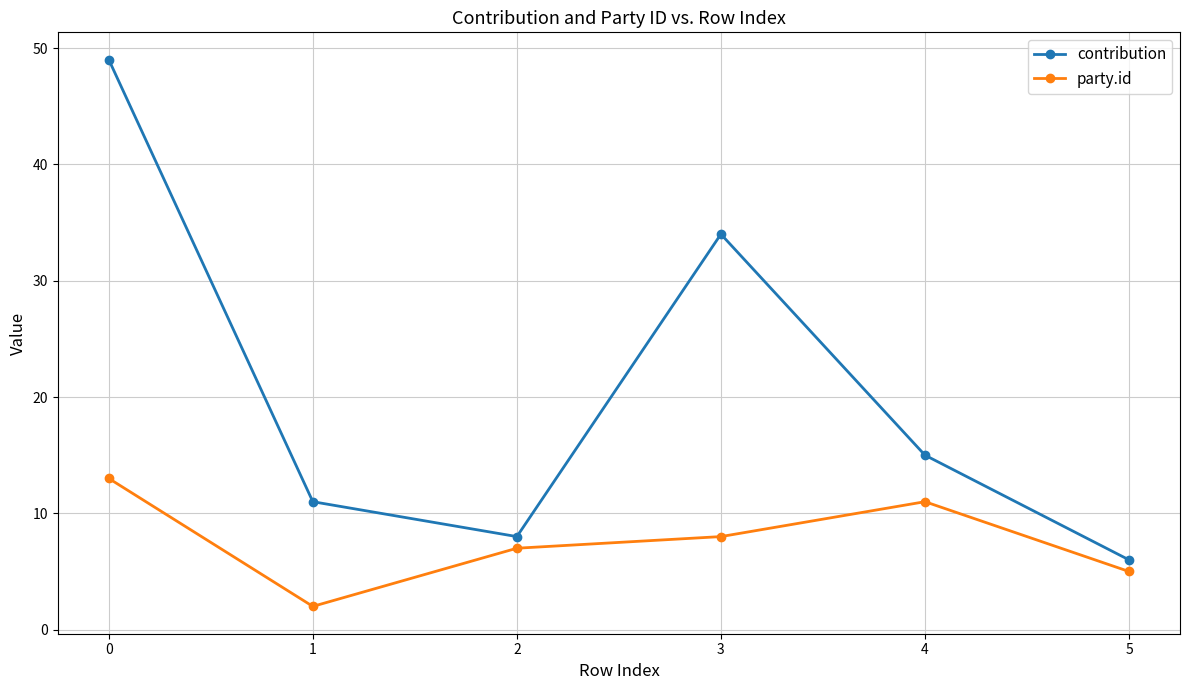

True or false: contribution and party.id intersect in this chart.

False